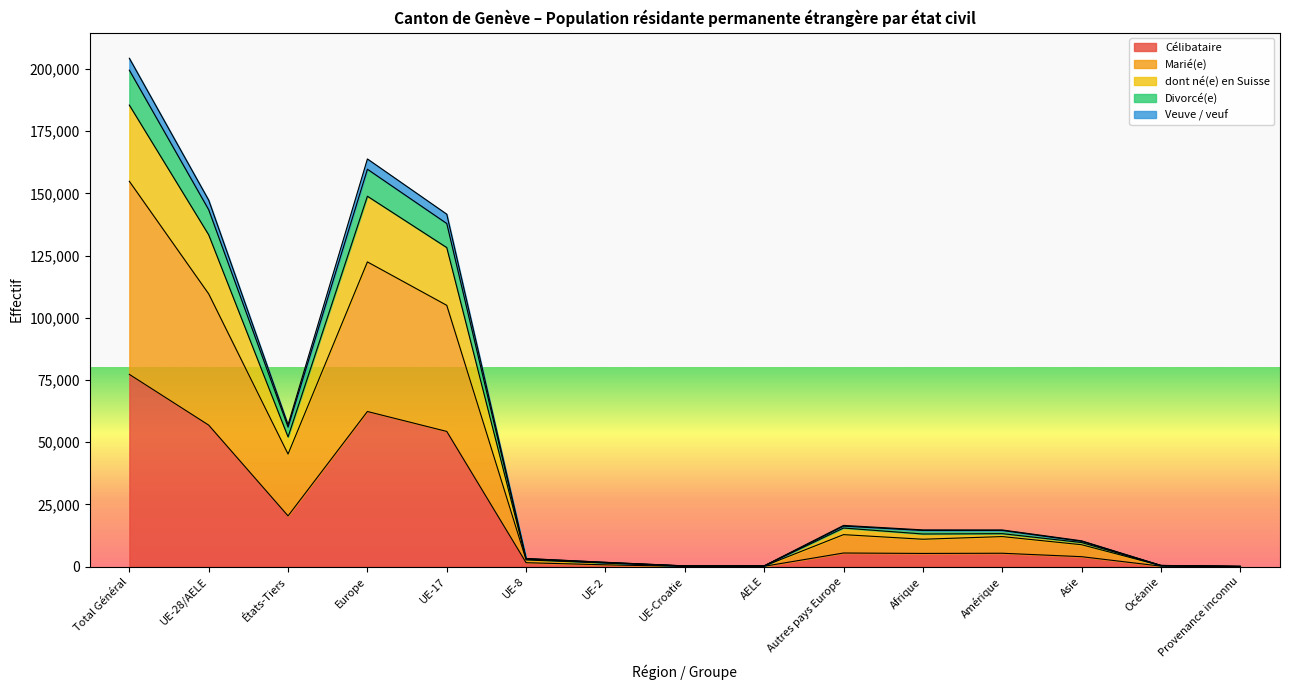

At which label is dont né(e) en Suisse closest to 102220?

UE-17